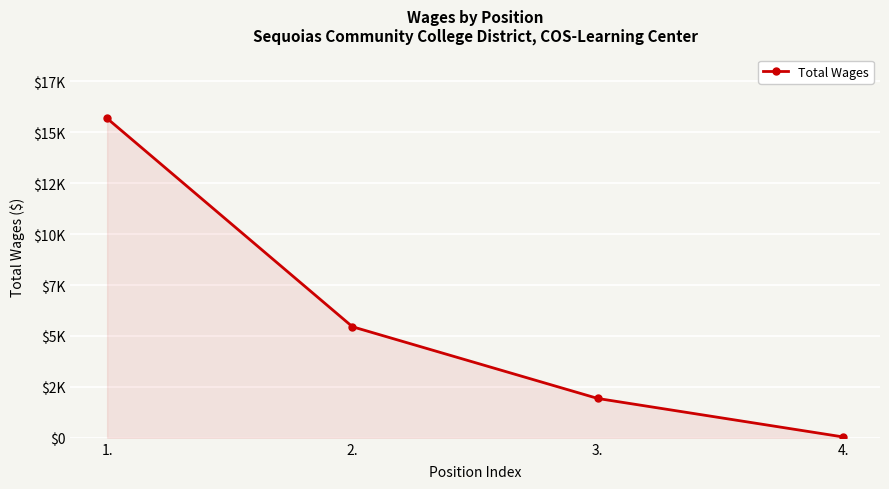

Does the chart have visible grid lines?

Yes